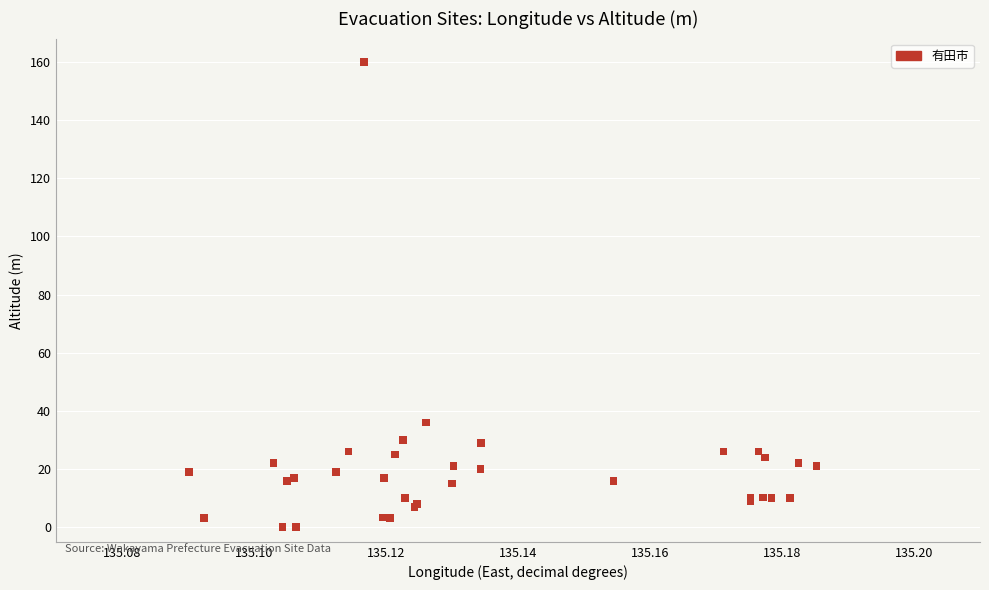

What Y value in the scatter plot is closest to 80?

36.0